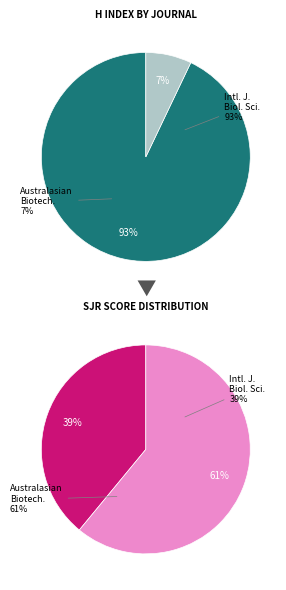

To the nearest percent, what portion does International Journal of Biological Sciences represent?

93%